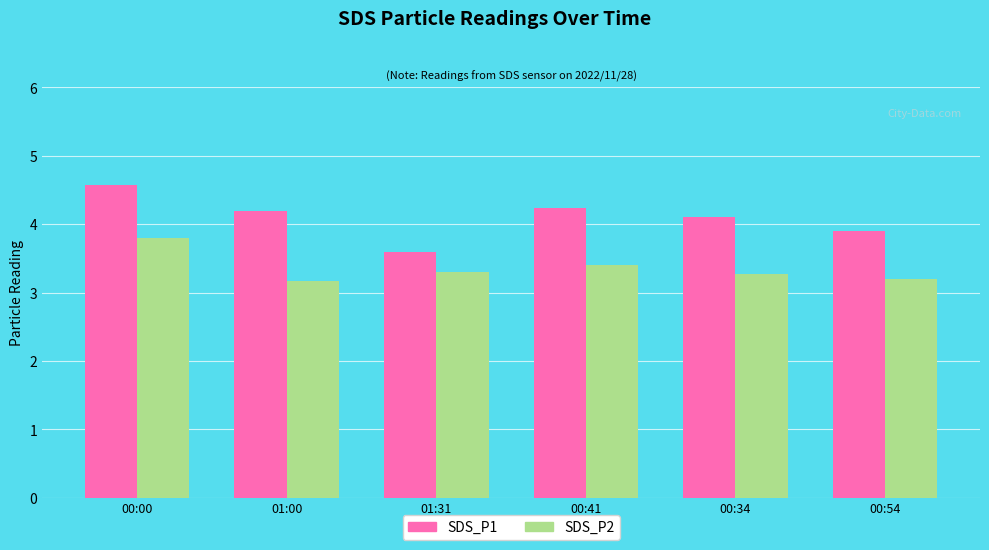

How many values in the SDS_P1 series exceed 4?

4